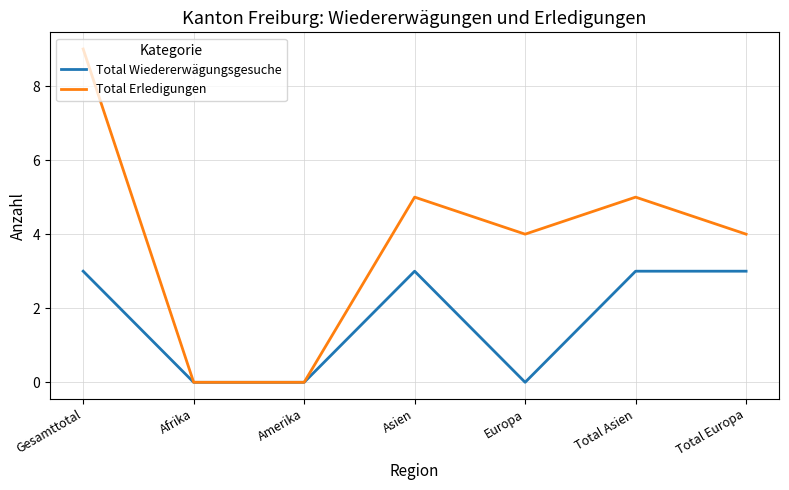

What position from the right is Asien?

4